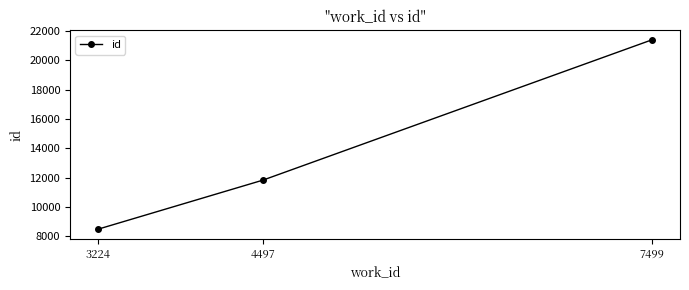

What is the average value?

13900